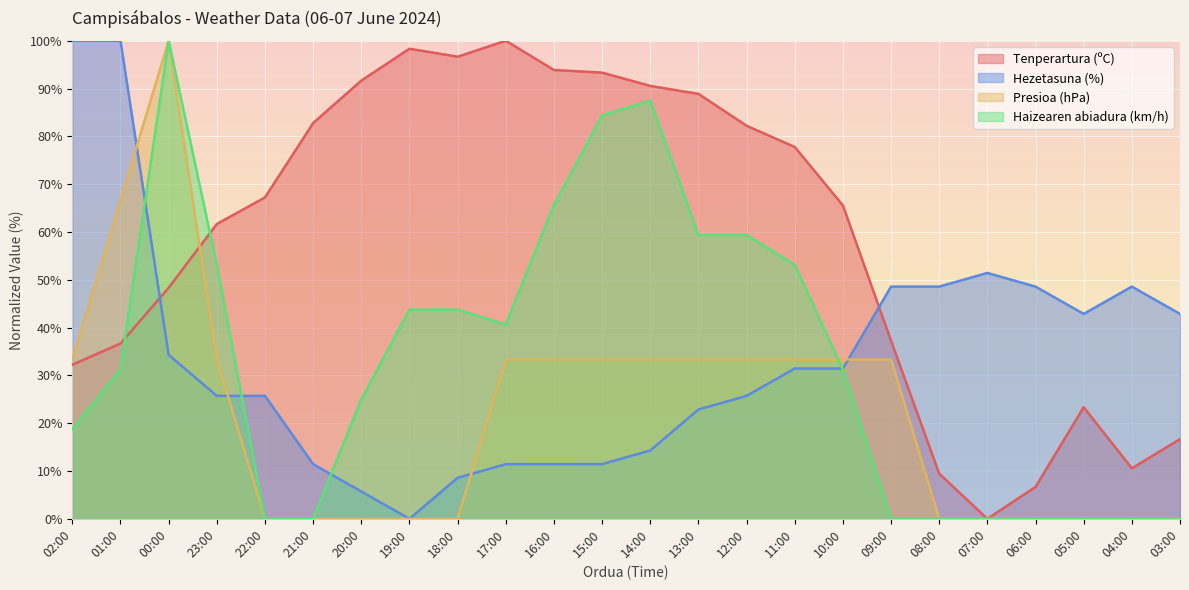

Reading left to right, transcribe all the data shown in this chart.

Tenperartura (ºC): 32.2	36.7	48.3	61.7	67.2	82.8	91.7	98.3	96.7	100.0	93.9	93.3	90.6	88.9	82.2	77.8	65.6	37.2	9.4	0.0	6.7	23.3	10.6	16.7
Hezetasuna (%): 100.0	100.0	34.3	25.7	25.7	11.4	5.7	0.0	8.6	11.4	11.4	11.4	14.3	22.9	25.7	31.4	31.4	48.6	48.6	51.4	48.6	42.9	48.6	42.9
Presioa (hPa): 33.3	66.7	100.0	33.3	0.0	0.0	0.0	0.0	0.0	33.3	33.3	33.3	33.3	33.3	33.3	33.3	33.3	33.3	0.0	0.0	0.0	0.0	0.0	0.0
Haizearen abiadura (km/h): 18.8	31.2	100.0	53.1	0.0	0.0	25.0	43.8	43.8	40.6	65.6	84.4	87.5	59.4	59.4	53.1	31.2	0.0	0.0	0.0	0.0	0.0	0.0	0.0